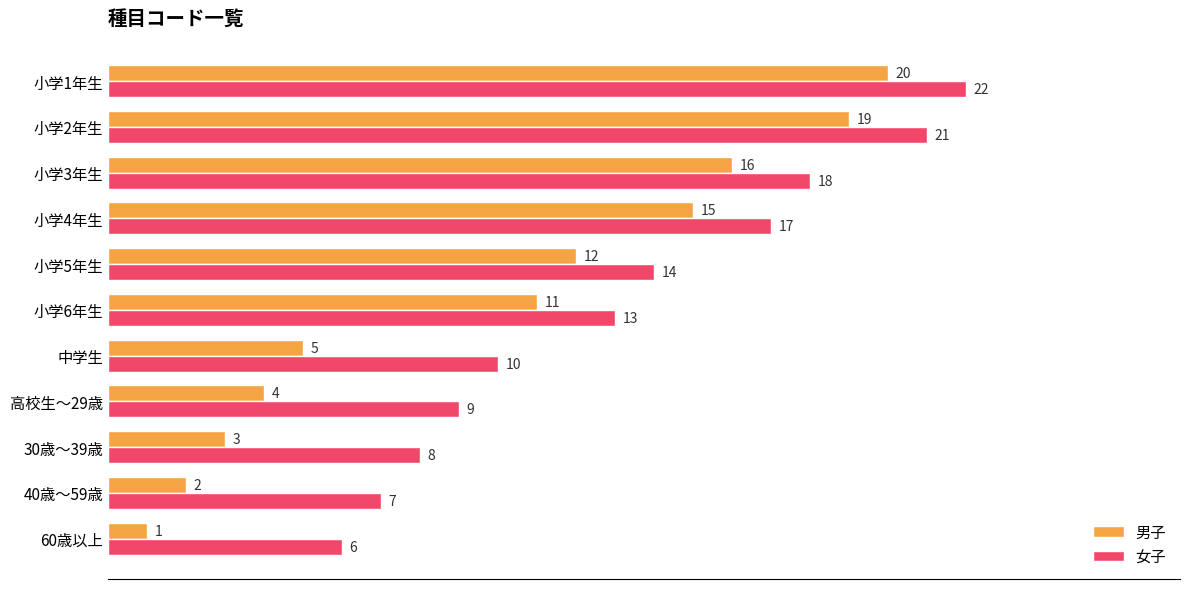

What is the difference between the 男子 values at 小学5年生 and 小学4年生?

3